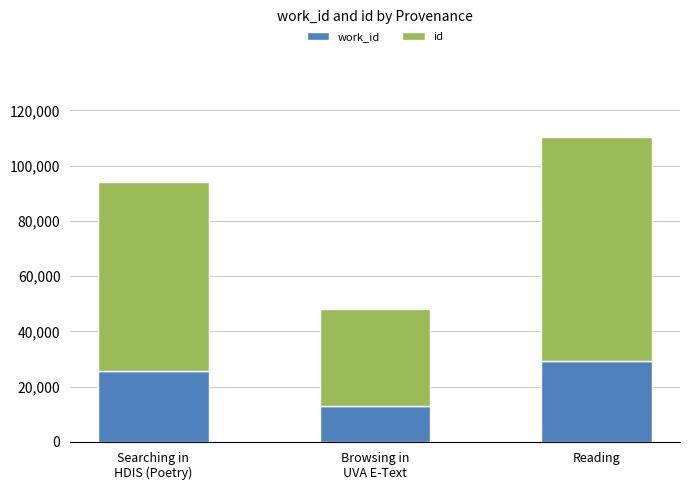

What is the total value across all series at Reading?

110208